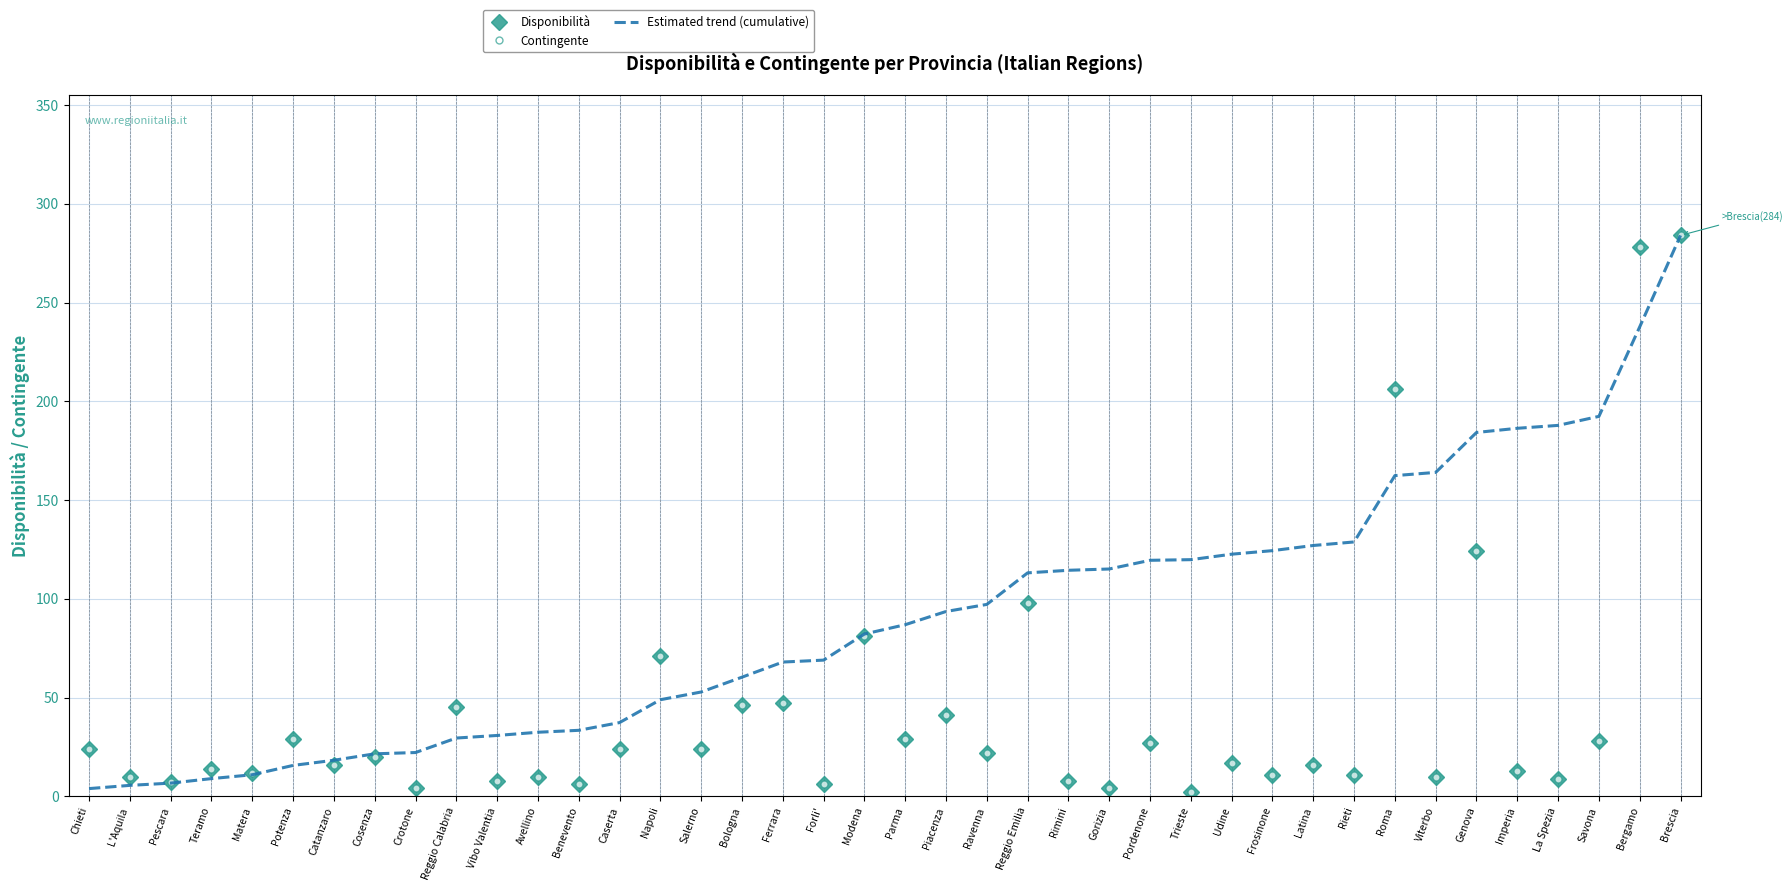

What is the label of the 13th point from the left?

Benevento